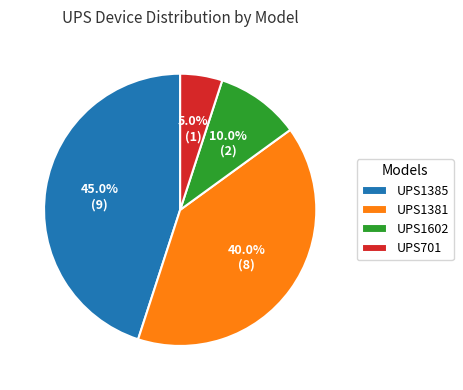

To the nearest percent, what percentage of the pie is UPS701?

5%